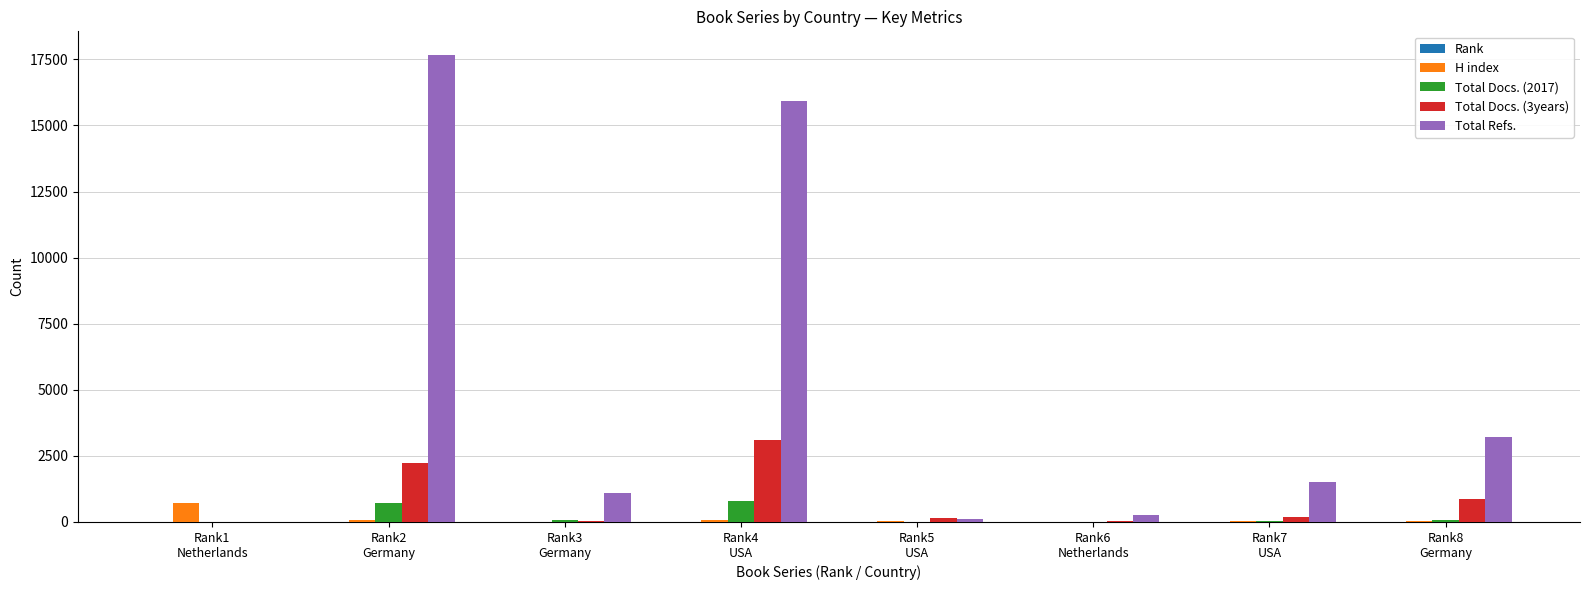

What is the highest value of the Total Refs. series?

17677